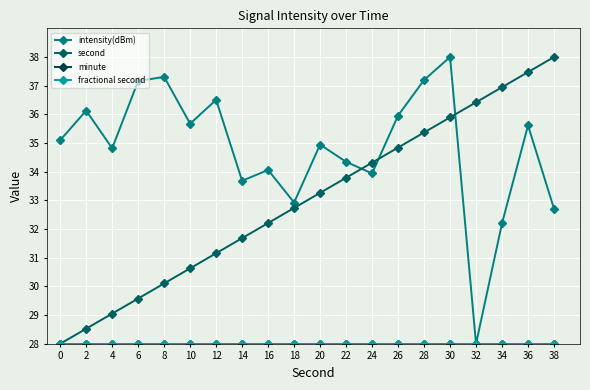

Does the chart have visible grid lines?

Yes